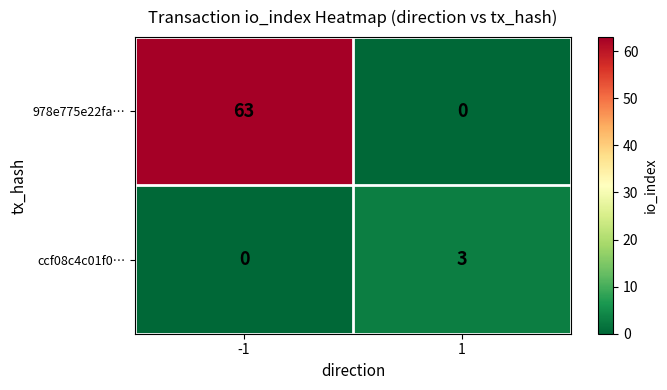

Reading left to right, extract all data points from this chart.

978e775e22fa…: -1=63	1=0
ccf08c4c01f0…: -1=0	1=3